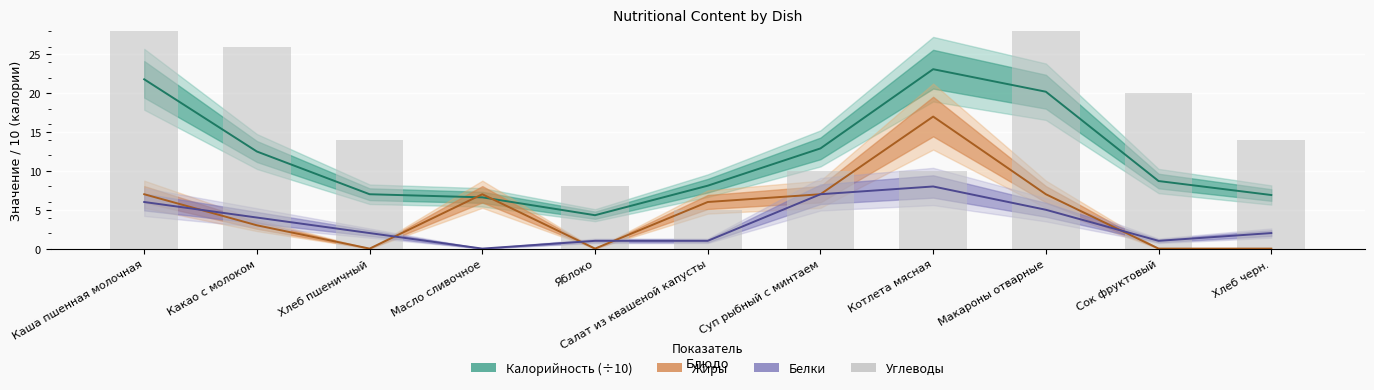

Which label corresponds to the largest value in the chart?

Каша пшенная молочная